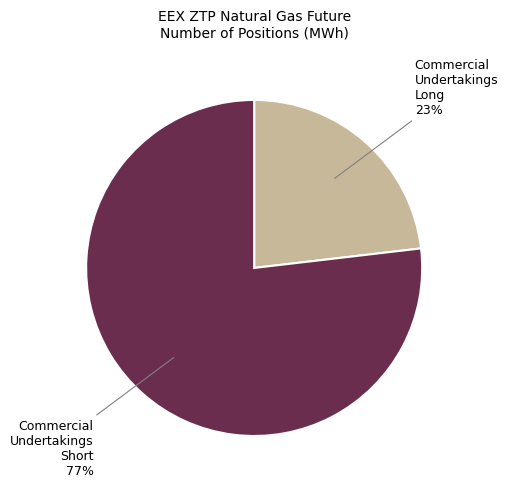

To the nearest percent, what is the average slice percentage?

50%